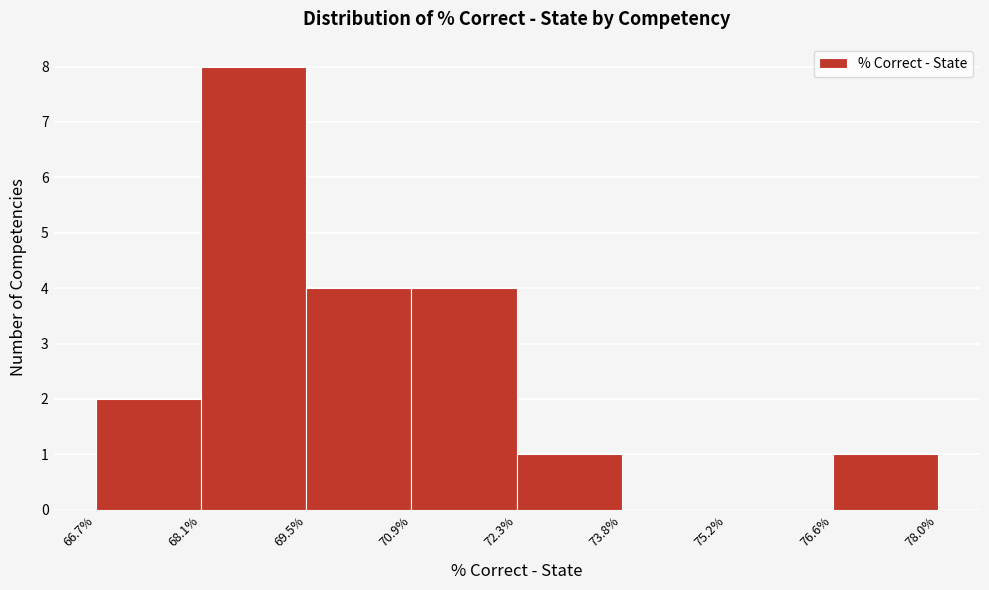

What is the height of the bar covering 70.9% to 72.3% on the x-axis? The values are not printed on the chart, so give them approximately, as read against the axis.

4